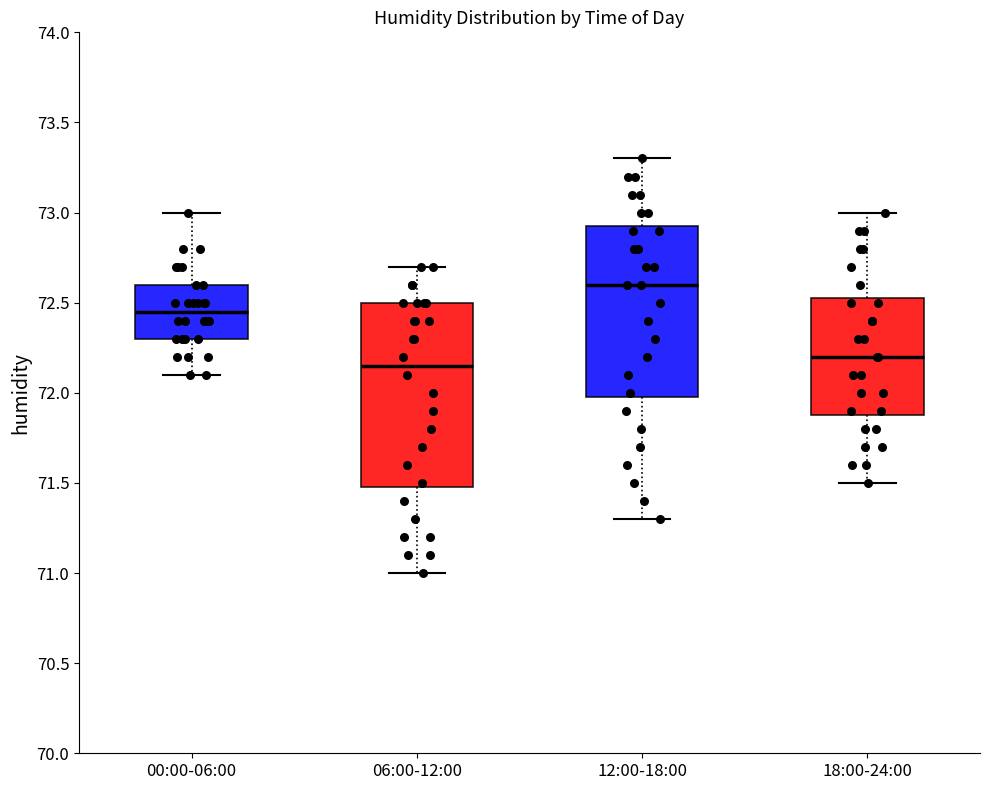

Reading left to right, read every box against the y-axis: the position of its median line, the range the box covers, and the ends of its whiskers. The values are not printed on the chart, so give them approximately, as read against the axis.

00:00-06:00: median 72.45, box 72.30 to 72.60, whiskers 72.10 to 73.00
06:00-12:00: median 72.15, box 71.50 to 72.50, whiskers 71.00 to 72.70
12:00-18:00: median 72.60, box 72.00 to 72.95, whiskers 71.30 to 73.30
18:00-24:00: median 72.20, box 71.90 to 72.55, whiskers 71.50 to 73.00